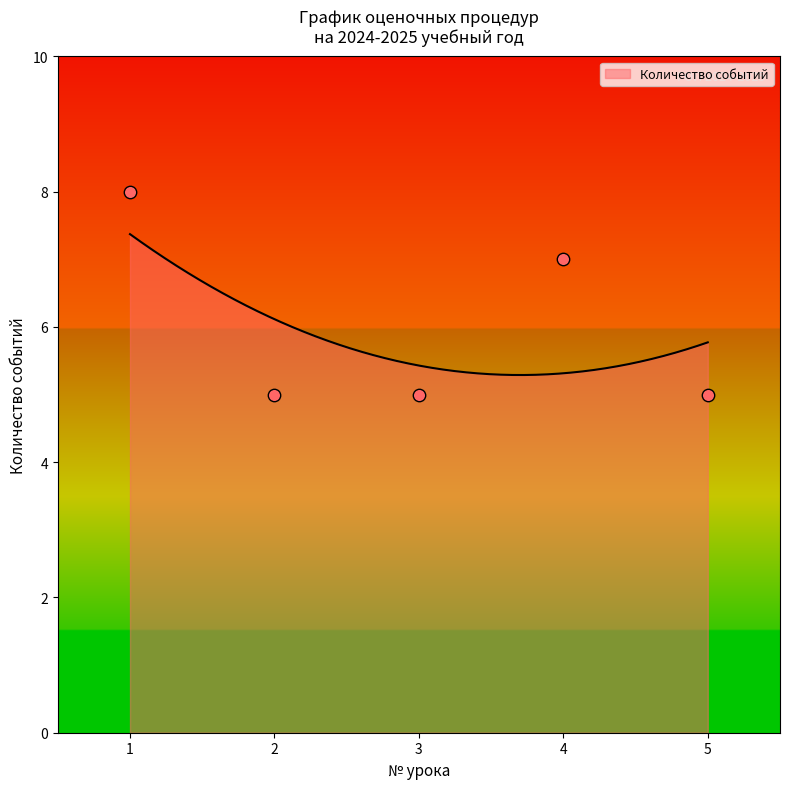

What is the highest value of the Количество событий series?

7.4